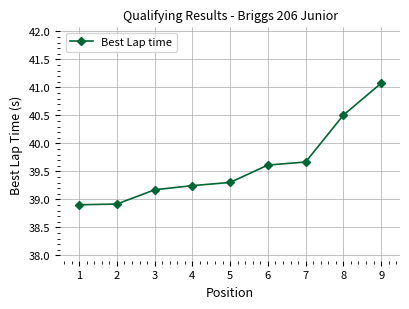

What is the minimum value shown in the chart?

38.9